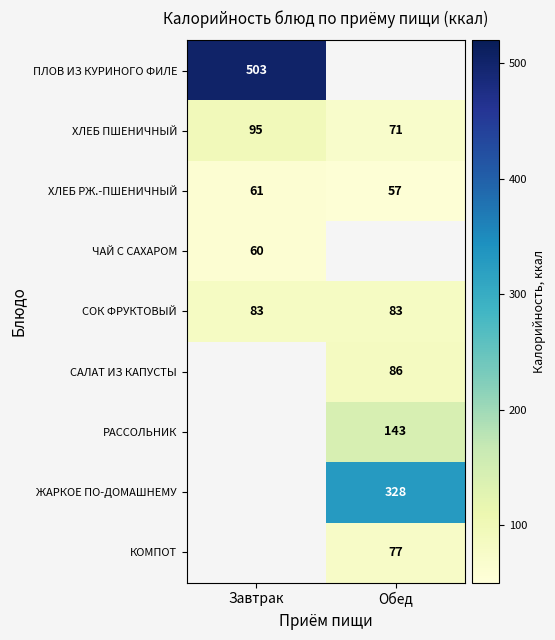

Is it true that ЧАЙ С САХАРОМ equals 82 at Завтрак?

False